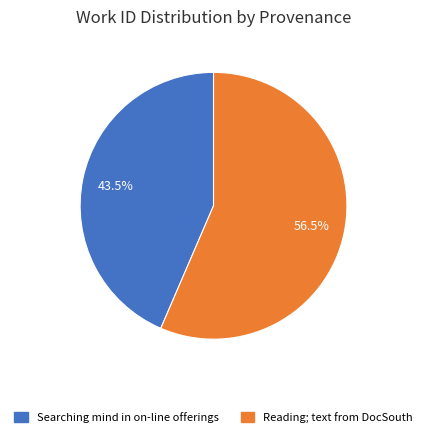

How many slices are in this pie chart?

2